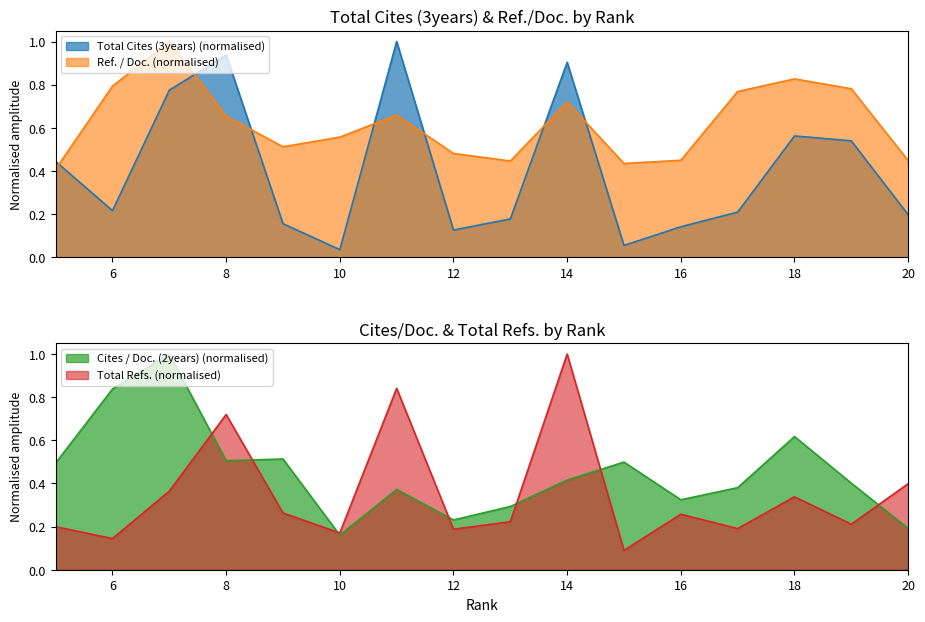

What value does the Total Cites (3years) series have at 8?

0.9